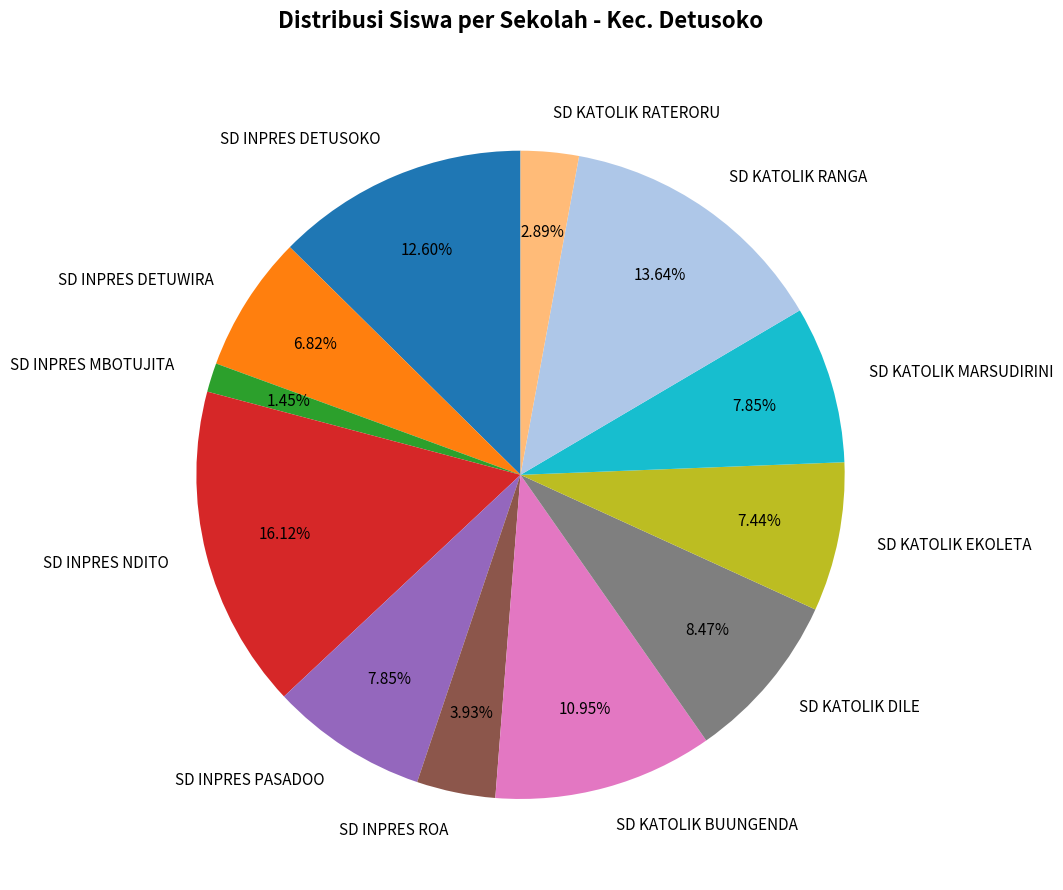

Does SD INPRES DETUSOKO account for over 50% of the chart?

No